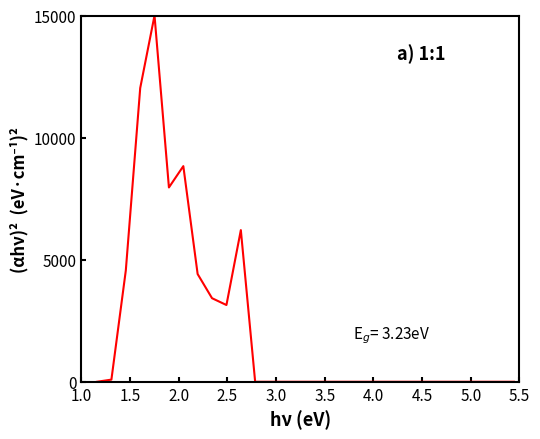

What is the maximum value shown in the chart?

15000.0